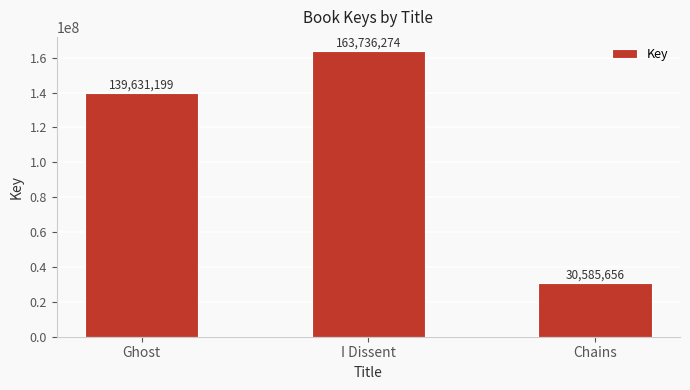

What is the approximate value at Chains?

30585656